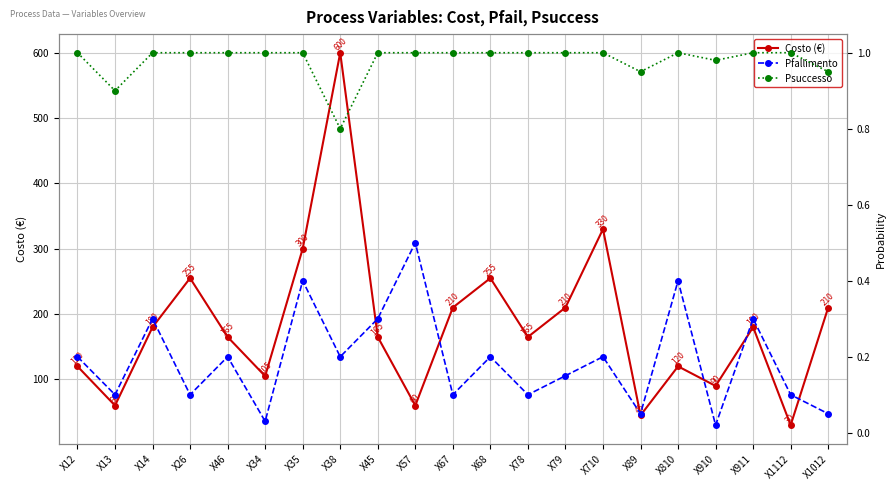

What is the total value across all series at X12?

121.2